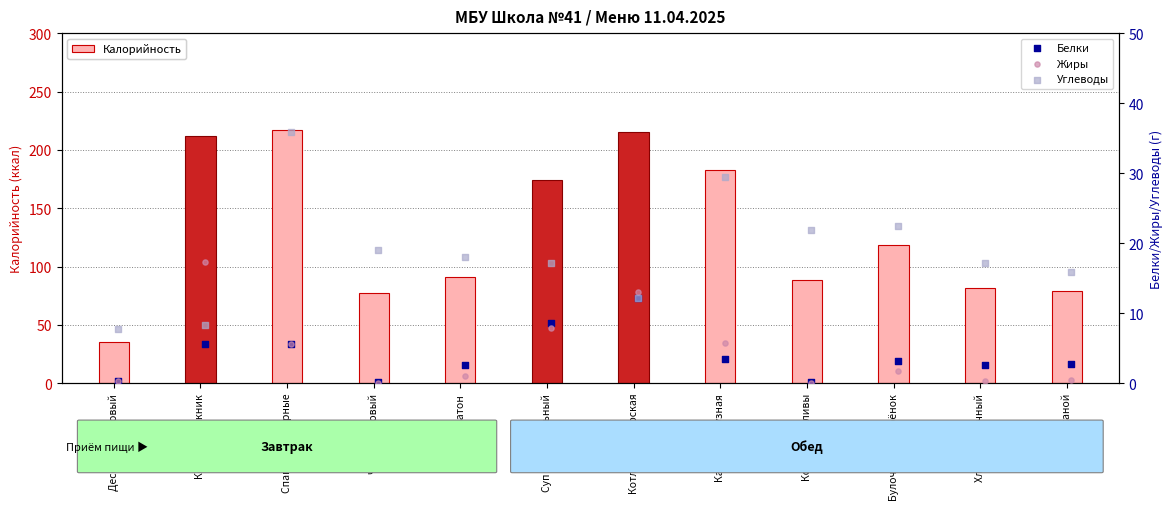

At how many categories does at least one series exceed 21?

12